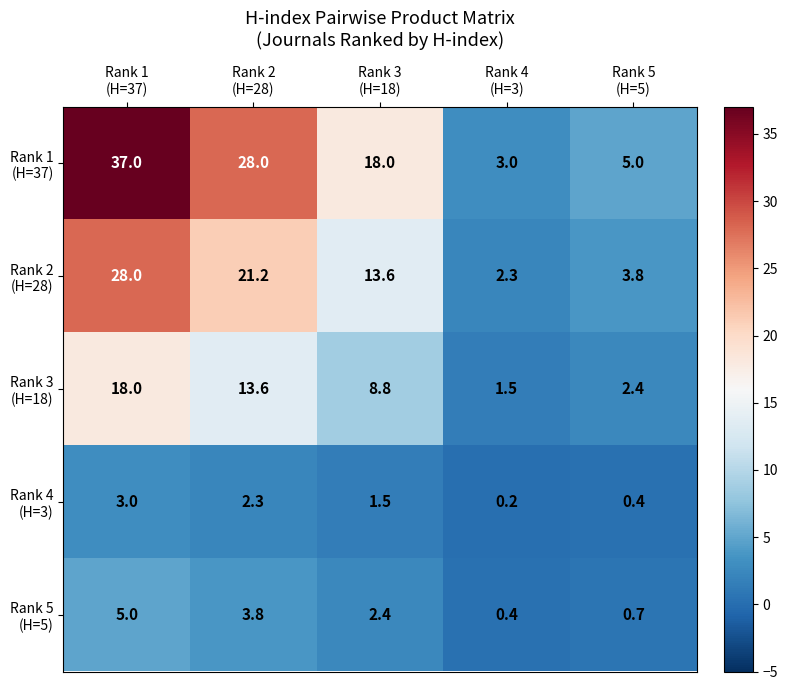

At how many categories does at least one series exceed 16?

3